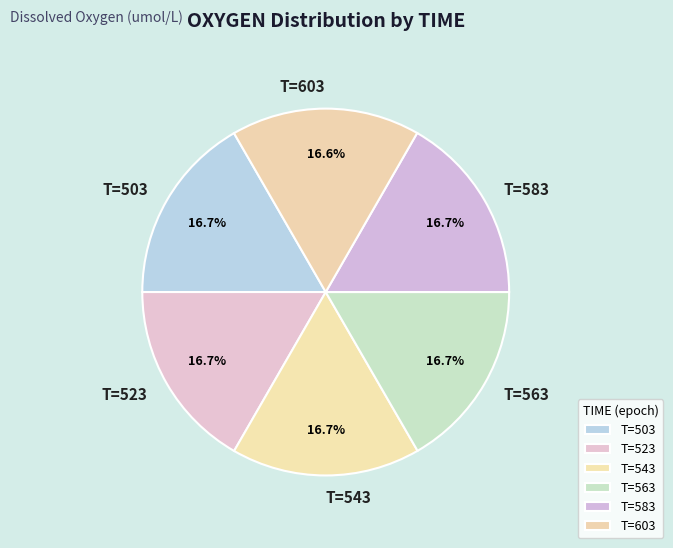

What percentage is NOT represented by T=563?

83.3%